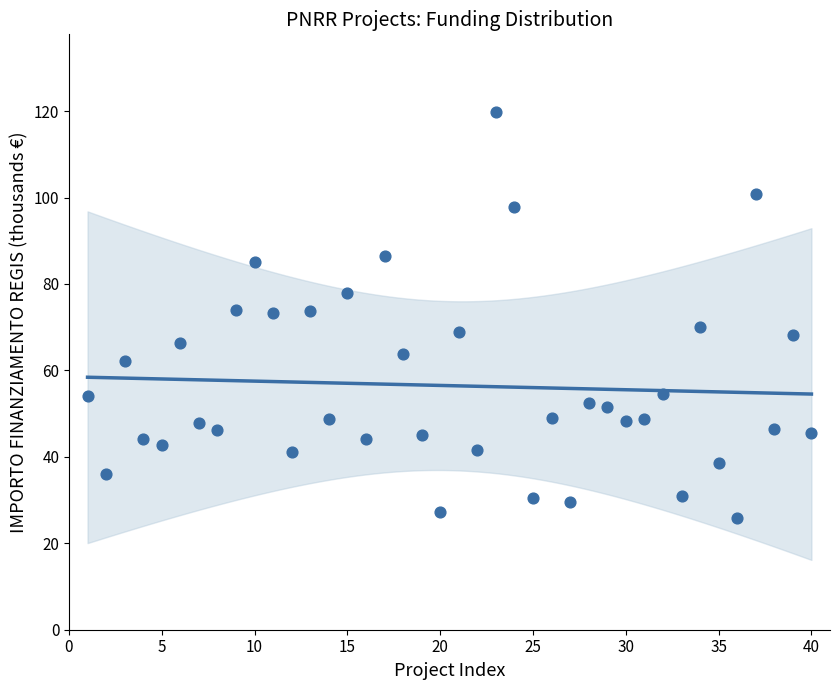

What is the range of Y values (max minus min)?

93.9